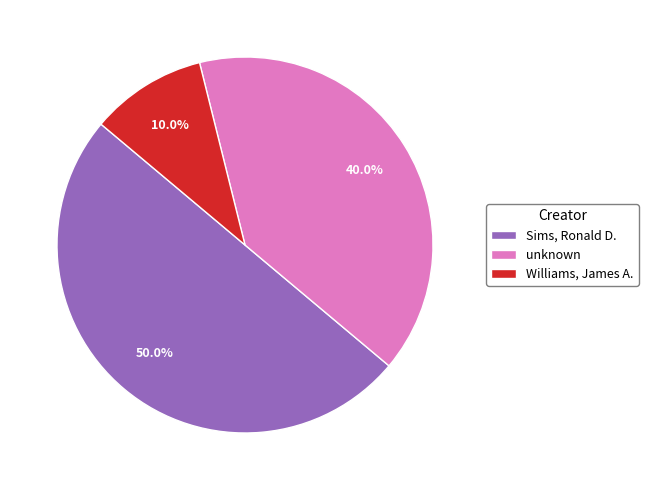

How many segments does this pie chart have?

3